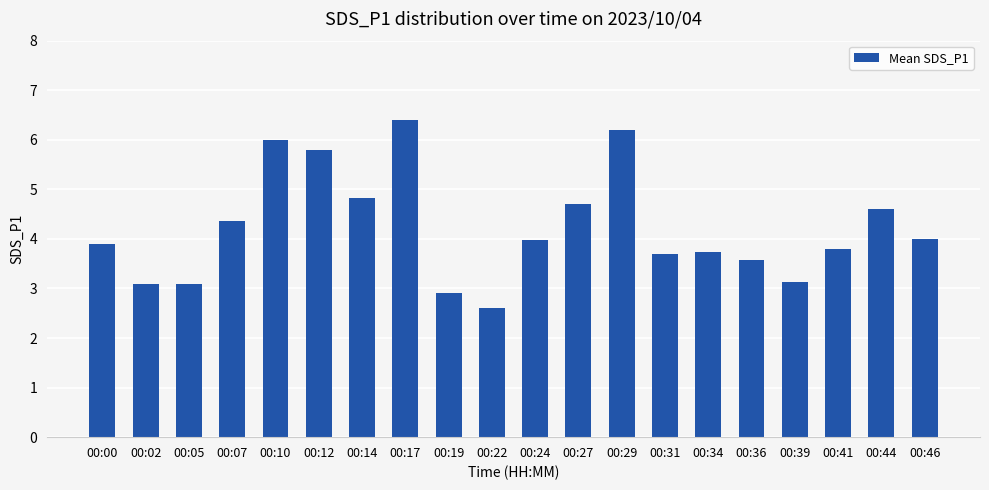

Which category has the lowest value across all series?

00:22